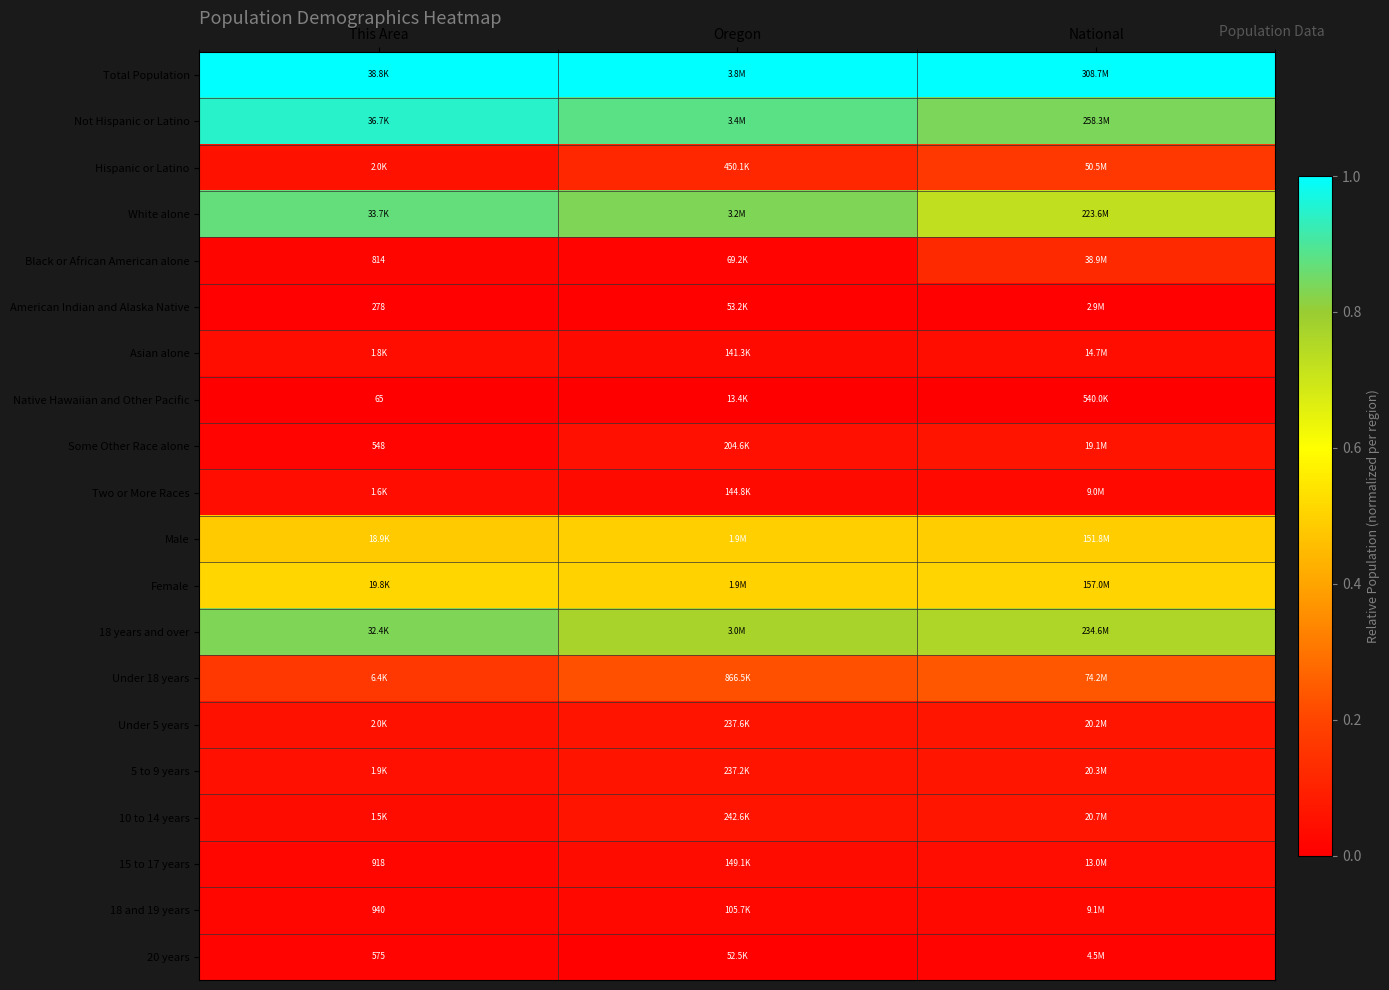

Between National and Oregon, which is larger?

National